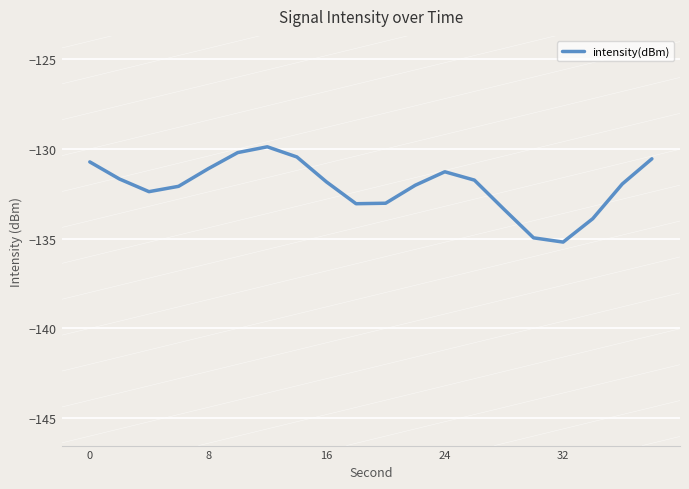

What is the maximum value shown in the chart?

-129.9